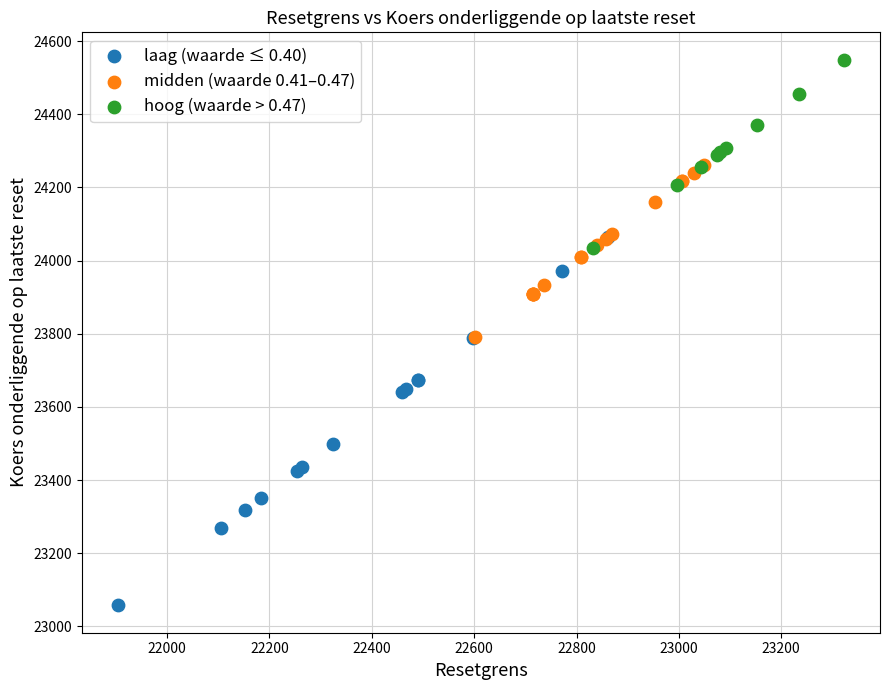

Which series has the widest spread of Y values?

laag (waarde ≤ 0.40)